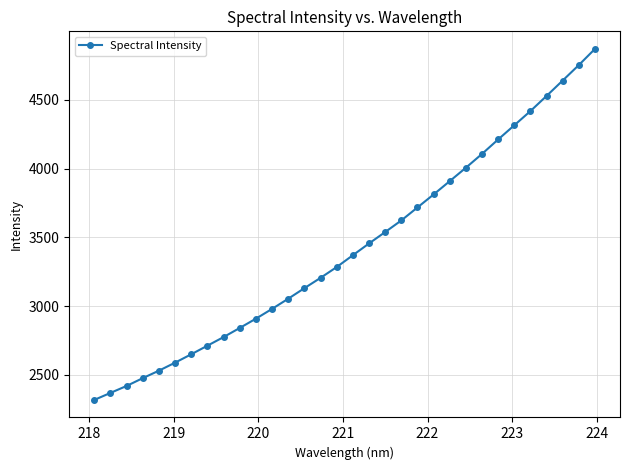

What is the value of the 9th point from the left?

2774.3